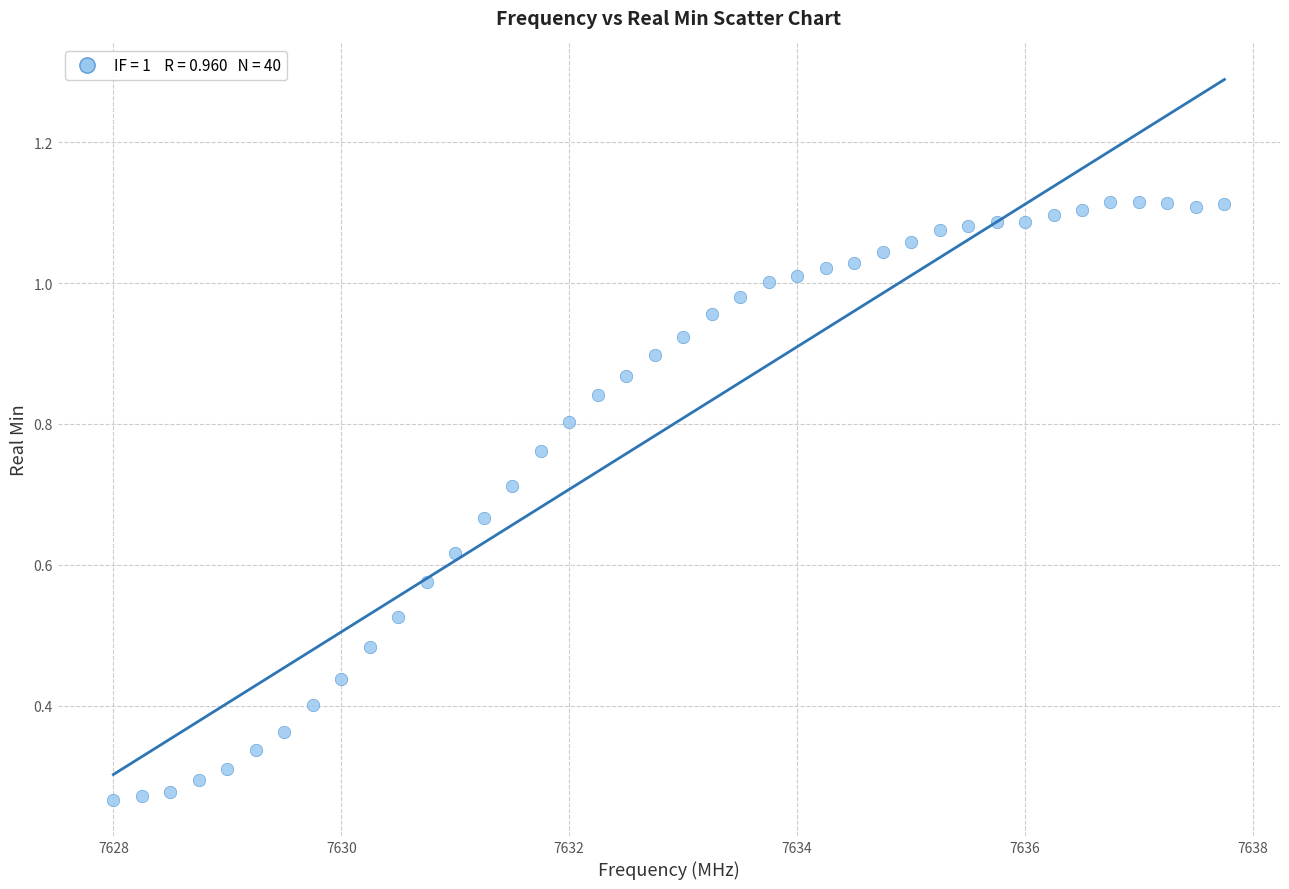

What is the range of X values (max minus min)?

9.8